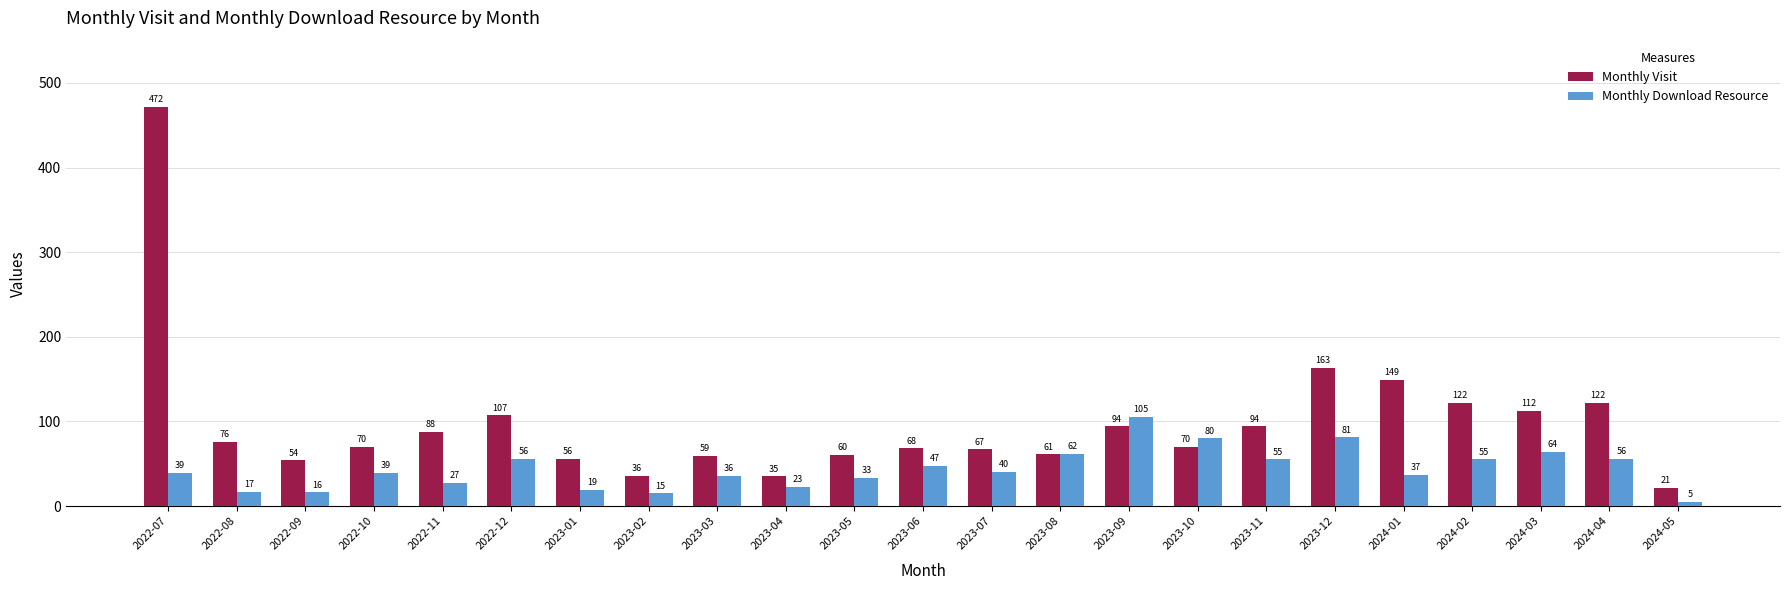

Is it true that Monthly Download Resource equals 62 at 2024-01?

False